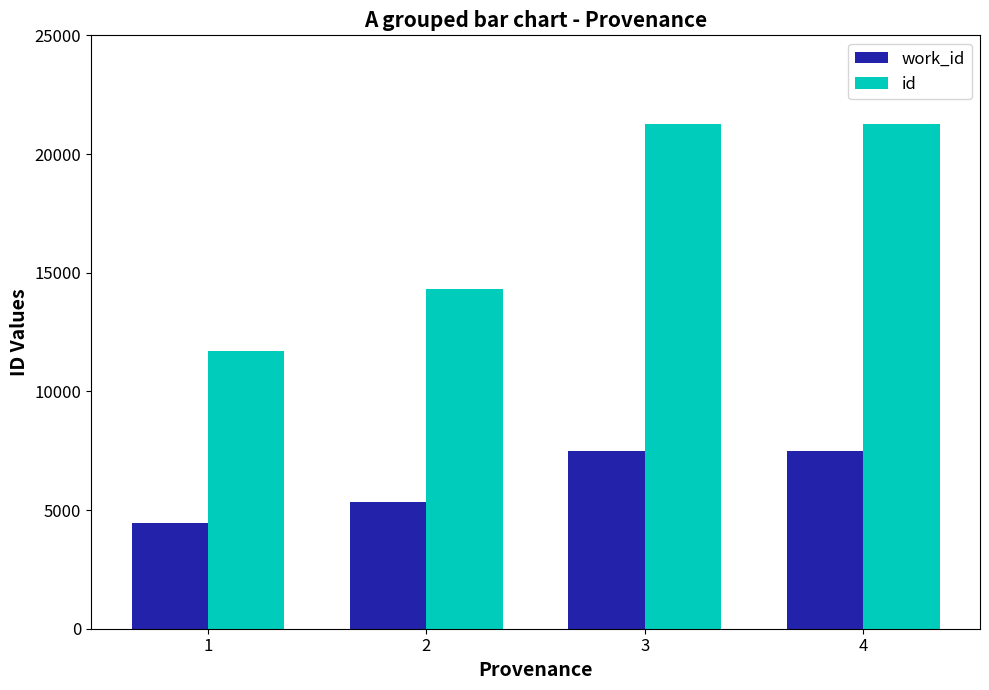

How many bars are there in each group?

2